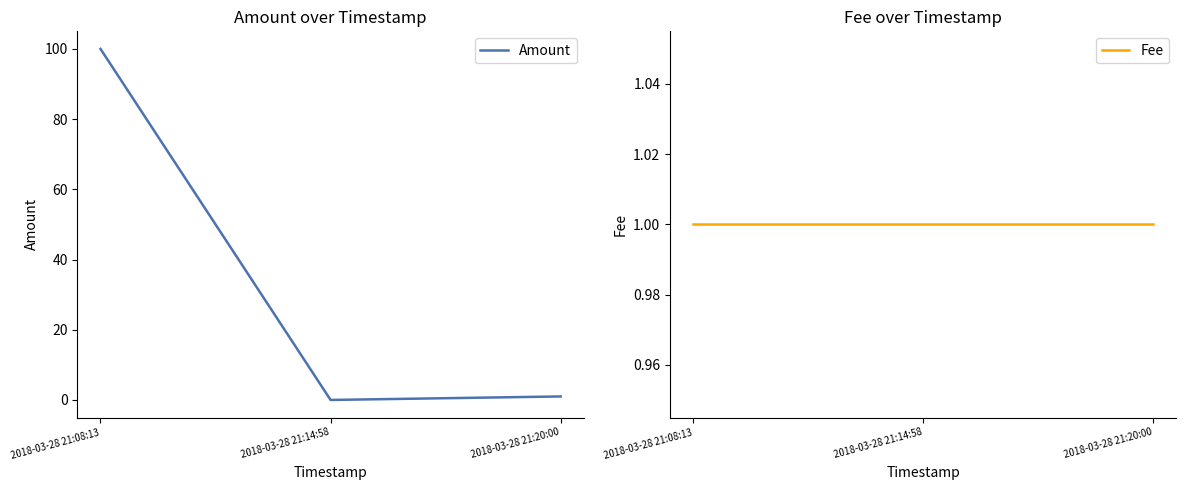

Reading left to right, transcribe all the data shown in this chart.

Amount: 100	0	1
Fee: 1	1	1